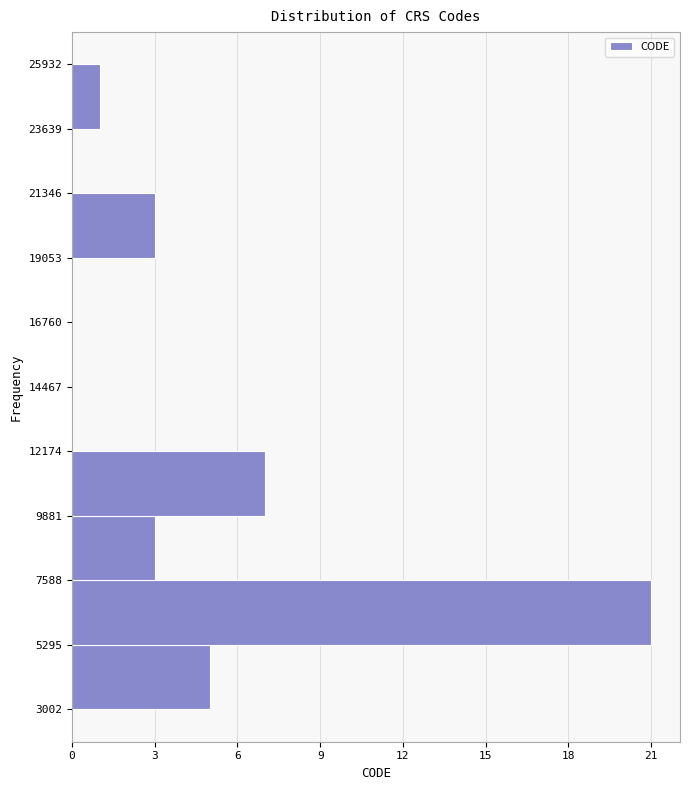

What is the length of the bar covering 23639 to 25932 on the y-axis? The values are not printed on the chart, so give them approximately, as read against the axis.

1